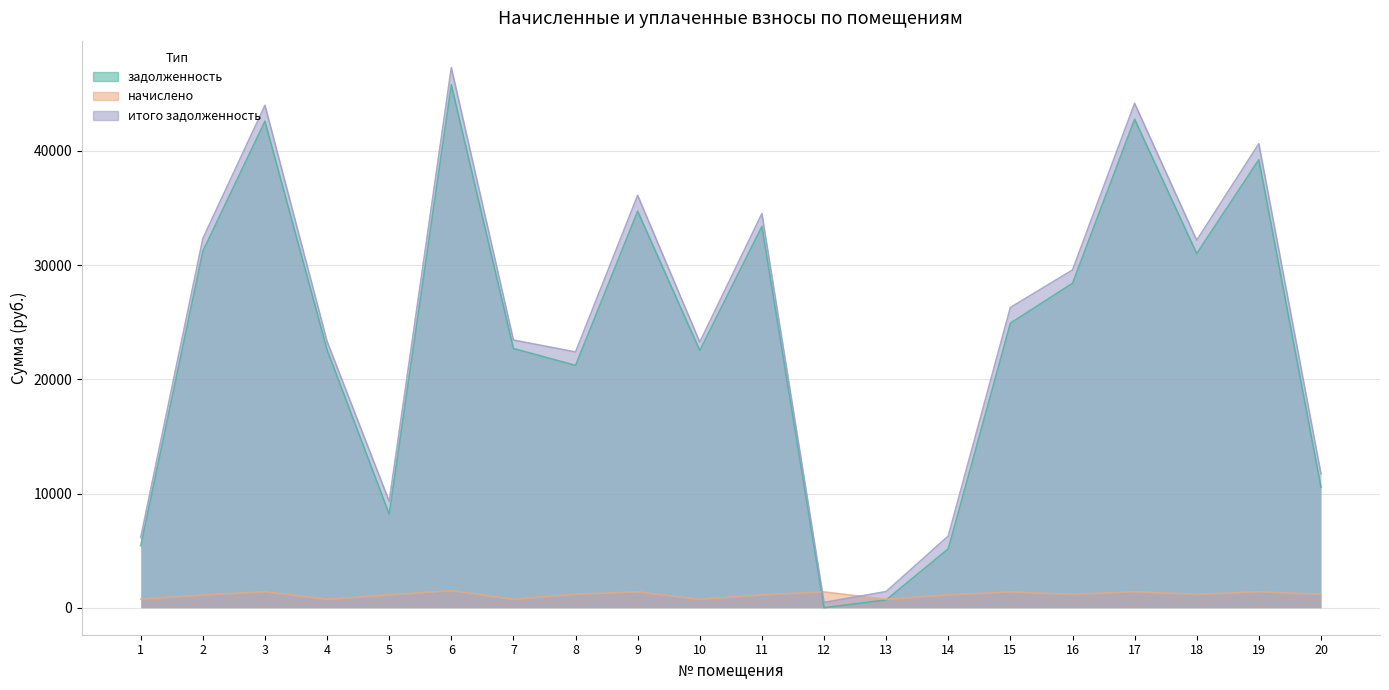

Is the value of начислено at 6 greater than the value of задолженность at 5?

No